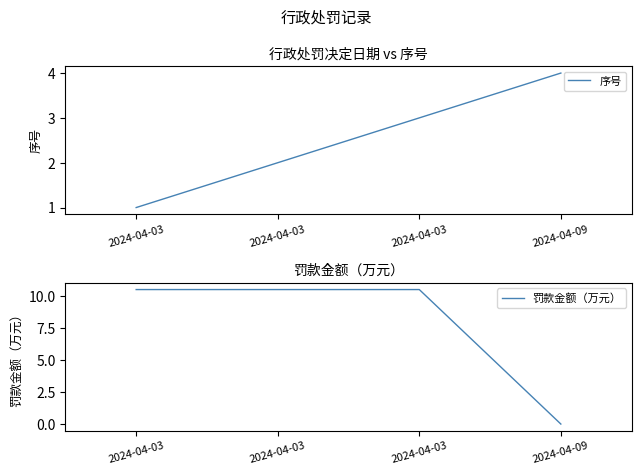

Count the number of categories in the chart.

4